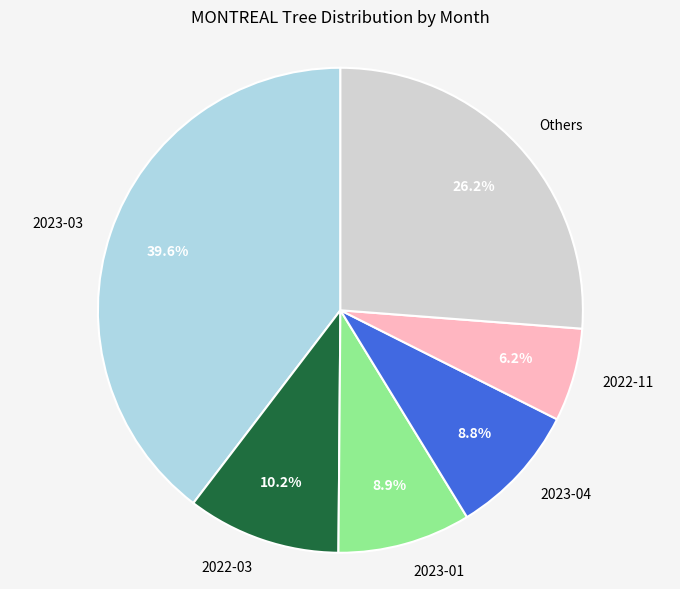

To the nearest percent, what is the average slice percentage?

17%